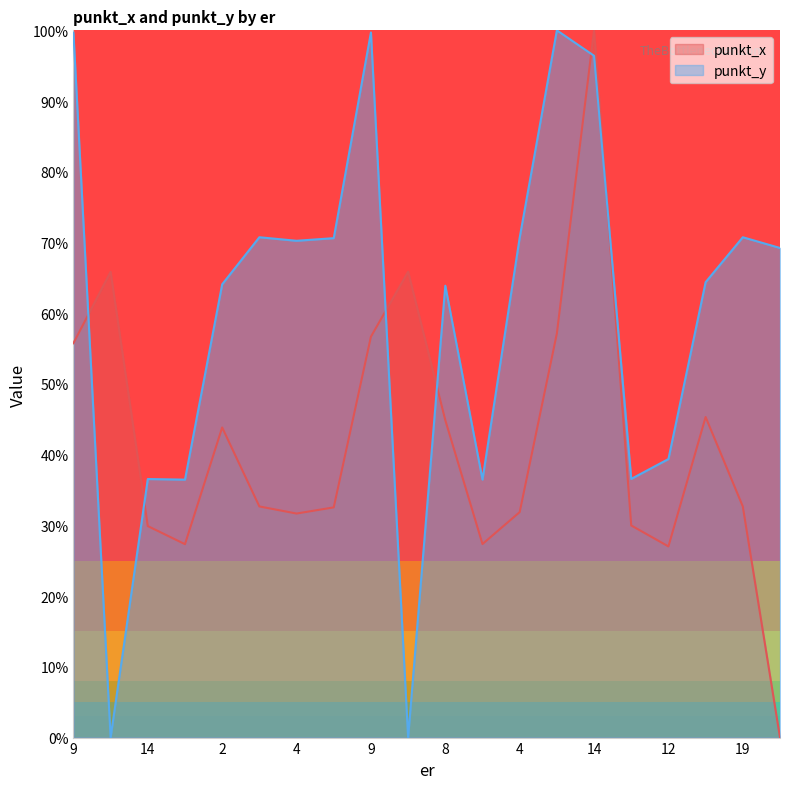

After their last crossing, which series has the higher values: punkt_y or punkt_x?

punkt_y